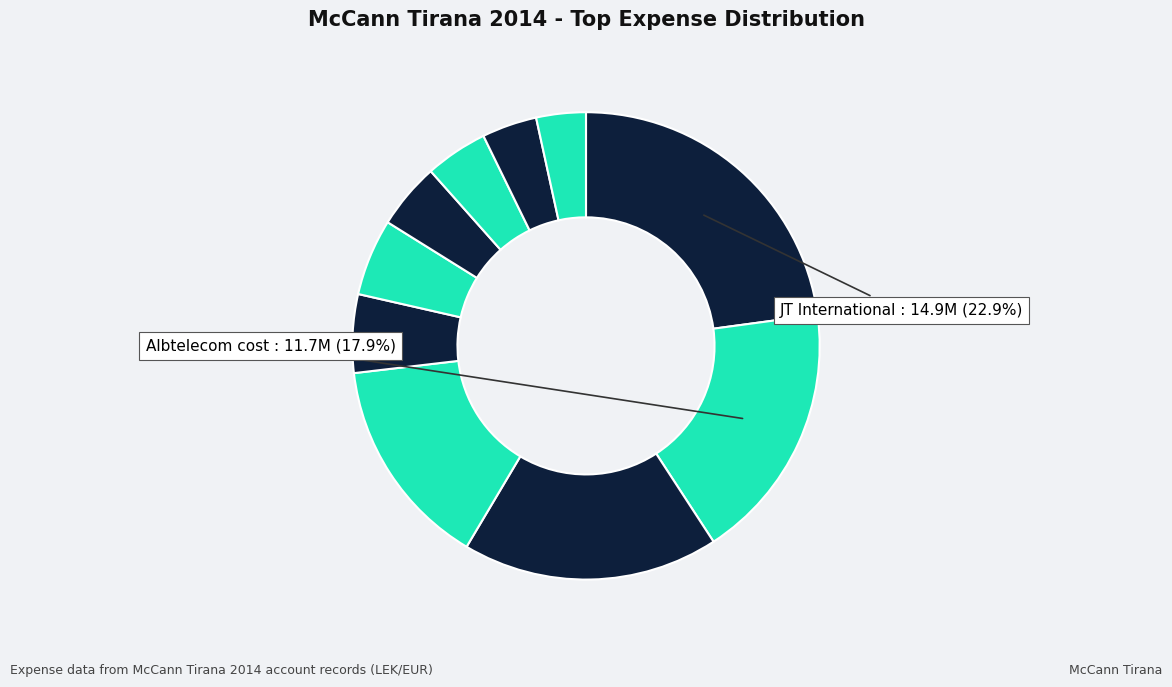

Rank the categories by value from highest to lowest.

JT International, Albtelecom cost, Evyap cost, Carrefour cost media, Amita cost, McCann cost, Carrefour cost, AirOne cost, Tetra Pak cost, Qira